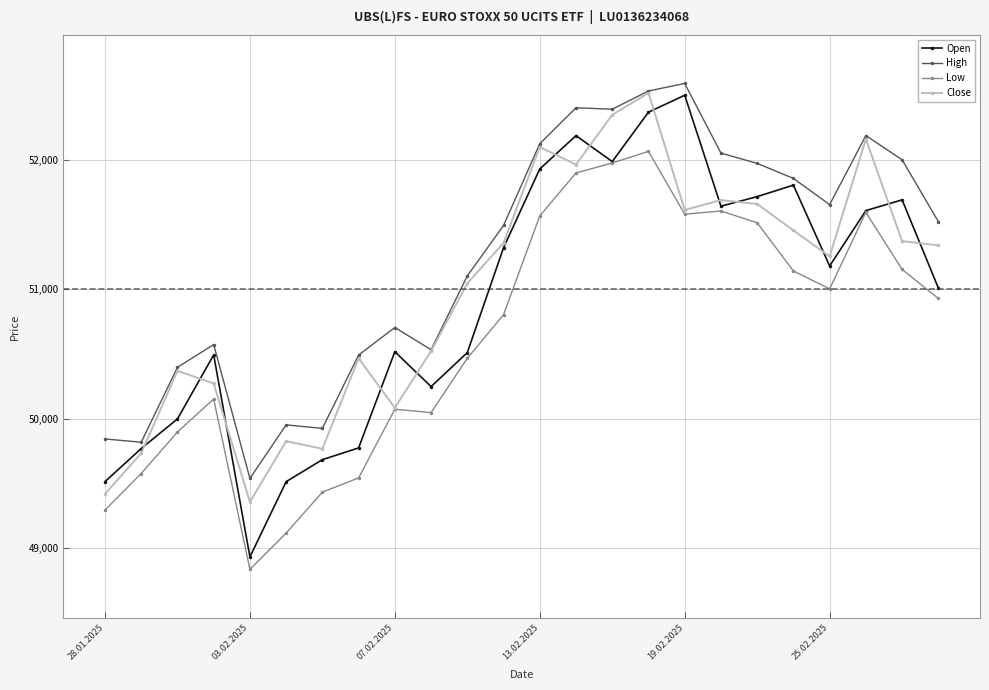

What is the lowest value of the Open series?

48930